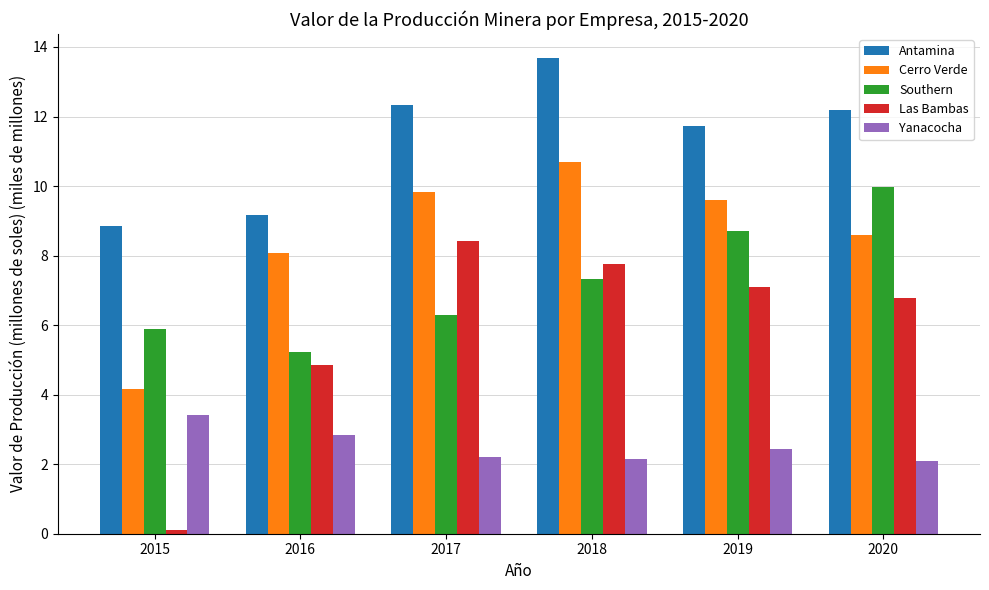

Rank the categories by Antamina value from lowest to highest.

2015, 2016, 2019, 2020, 2017, 2018